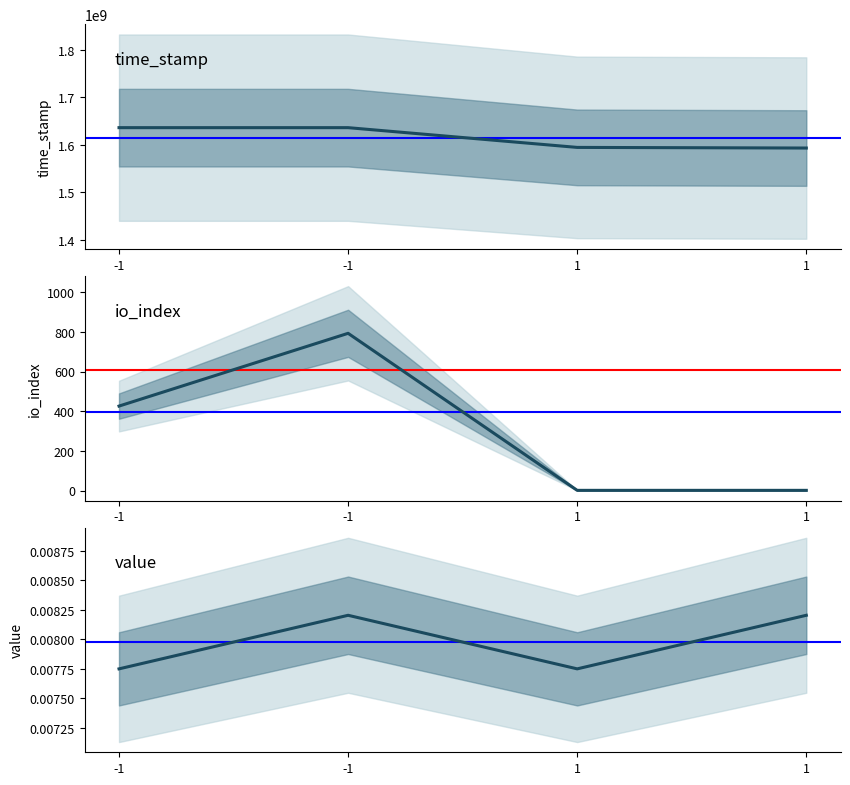

Rank the series at 1 from highest to lowest value.

time_stamp, io_index, value